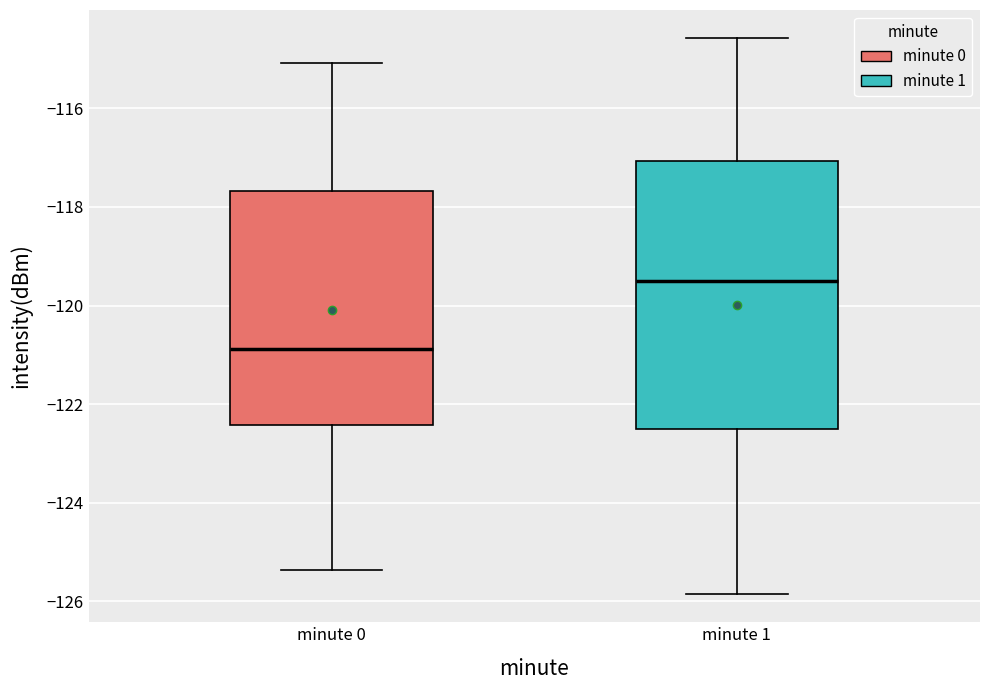

Which box is the tallest, from its lower edge to its upper edge?

minute 1